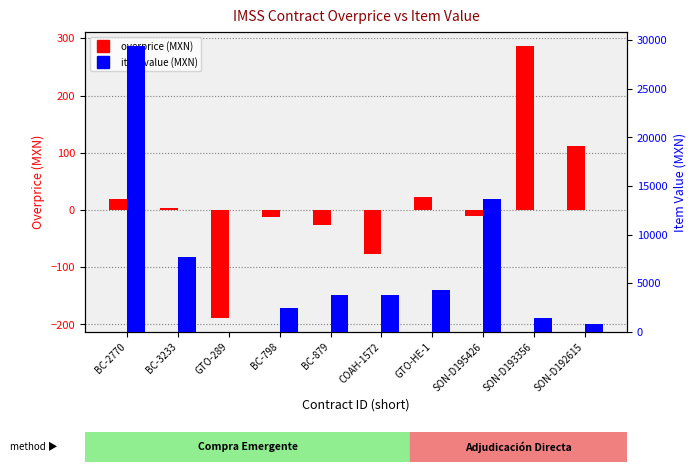

Rank the series at GTO-HE-1 from highest to lowest value.

contracts.items.valueMxIMSS, contracts.items.unit.value.overpriceMxIMSS